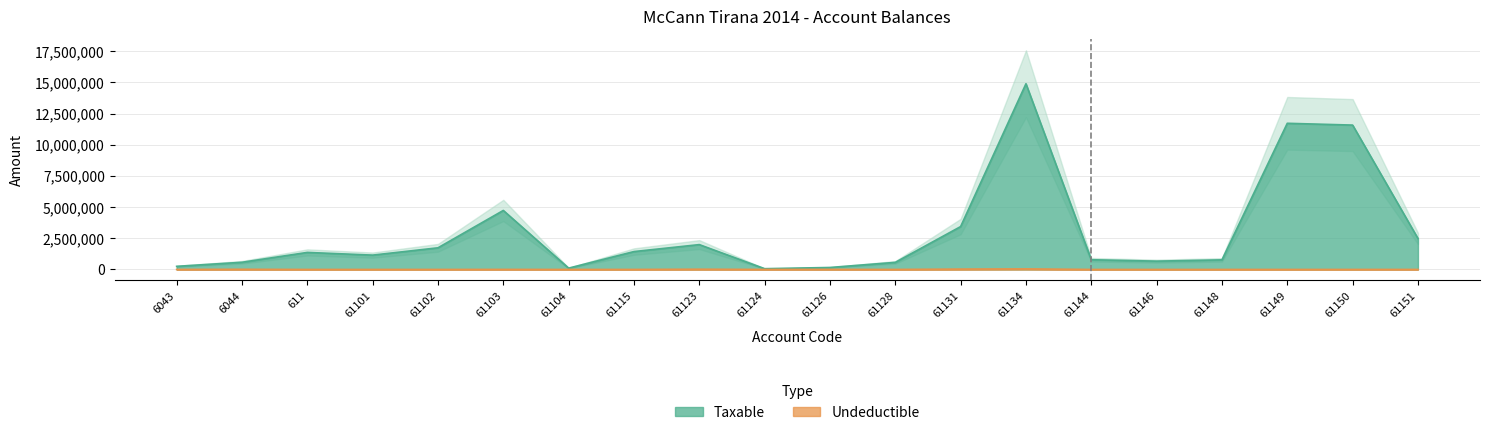

Is the value of Taxable at 61104 greater than the value of Undeductible at 61146?

Yes